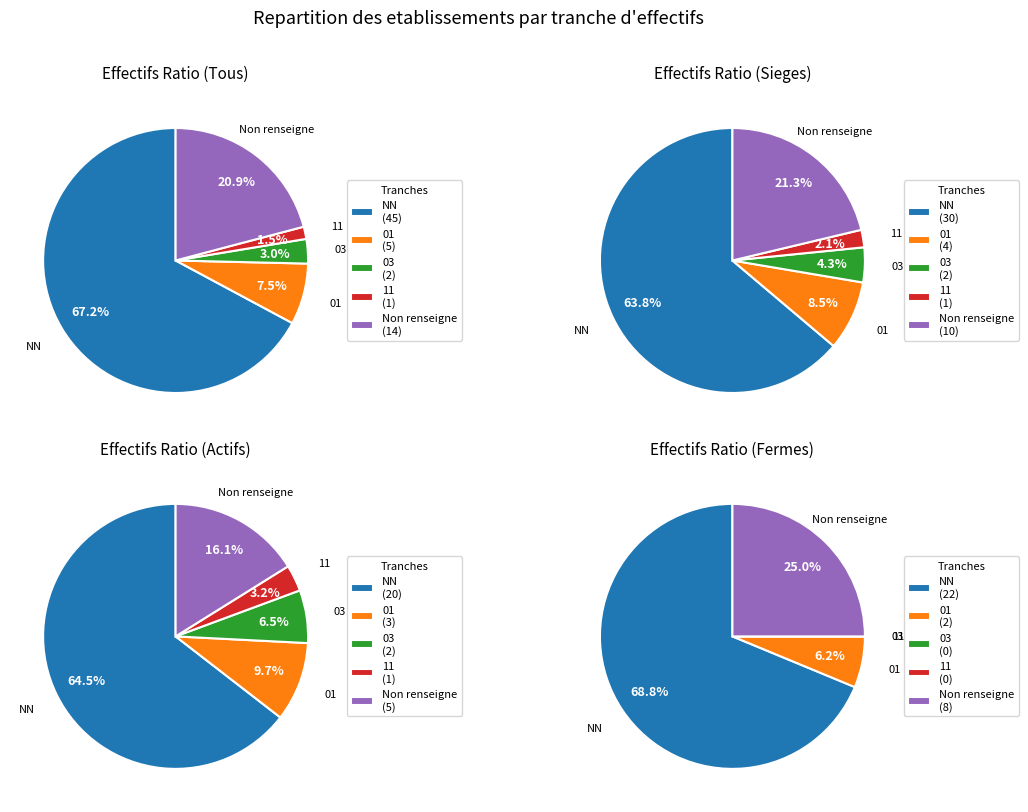

To the nearest percent, what is the difference between the largest and smallest slice percentages?

66%